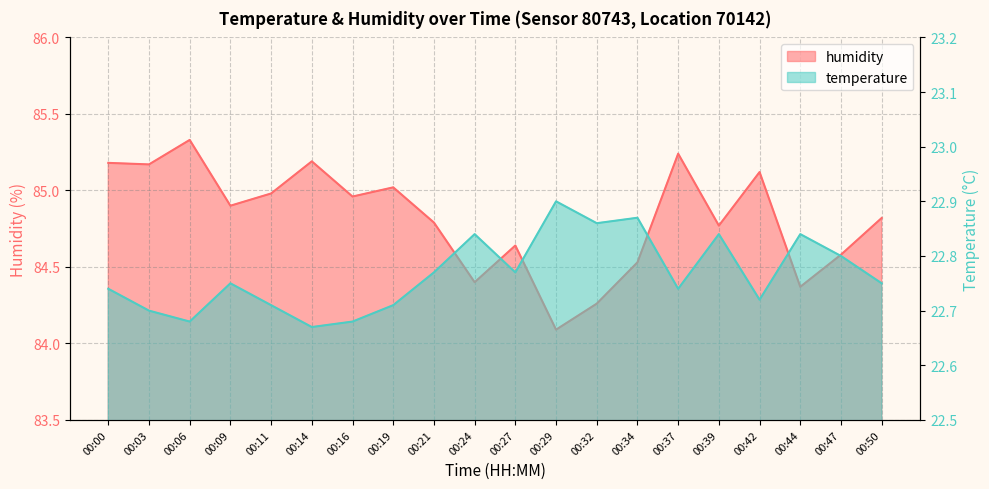

How many interior local peaks does the humidity series have?

6